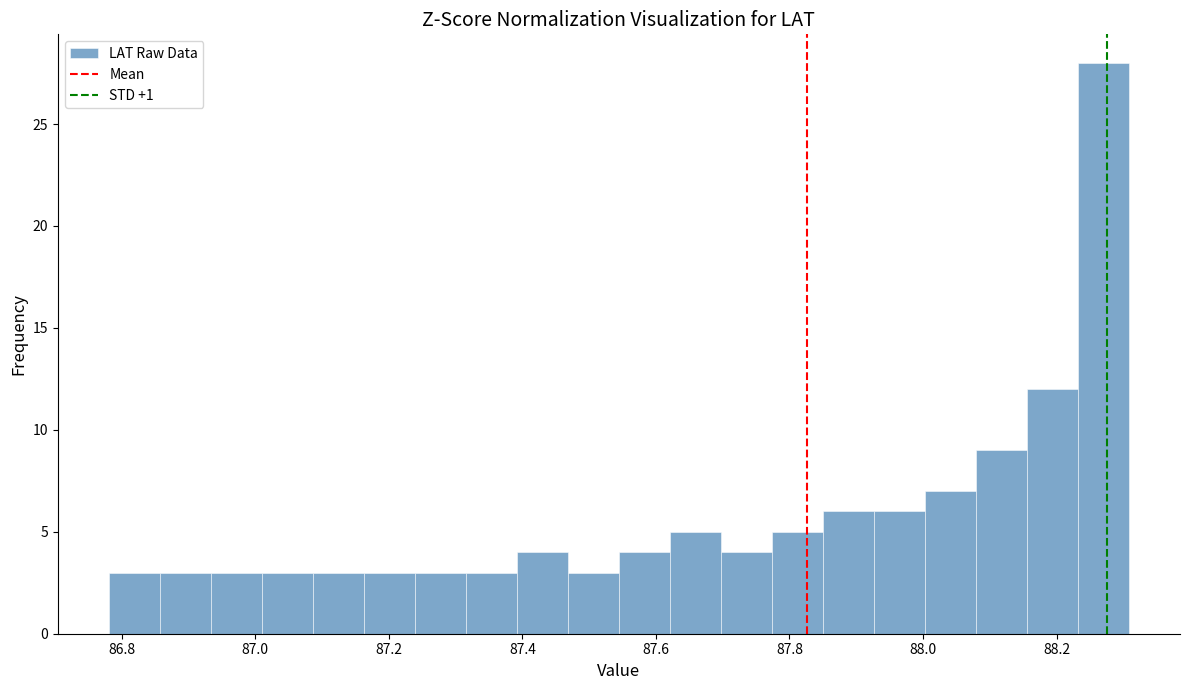

Read against the x-axis, roughly where is the centre of the tallest bar?

88.28